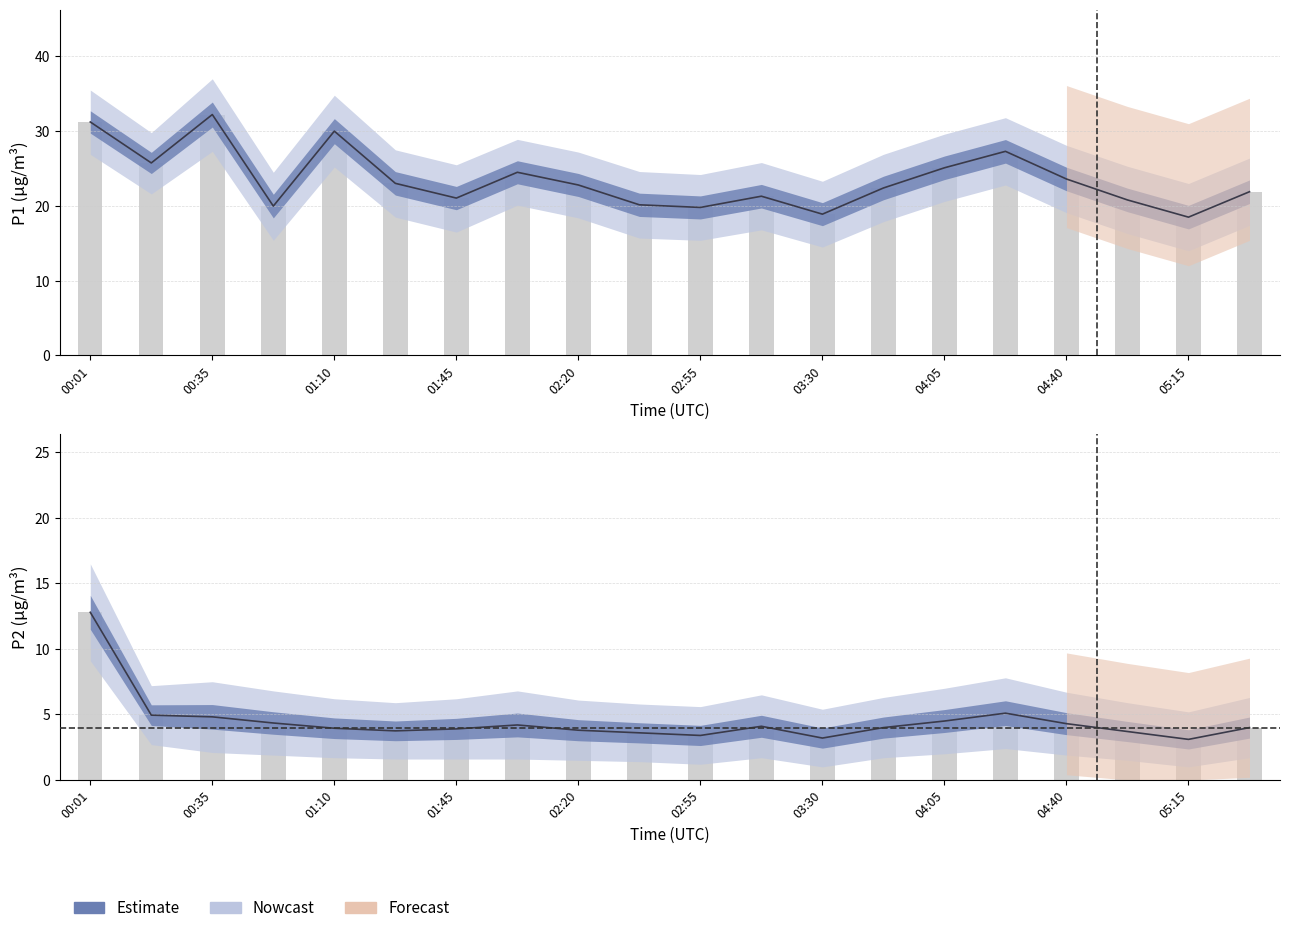

List the series in order of their peak value, lowest first.

P2, P1